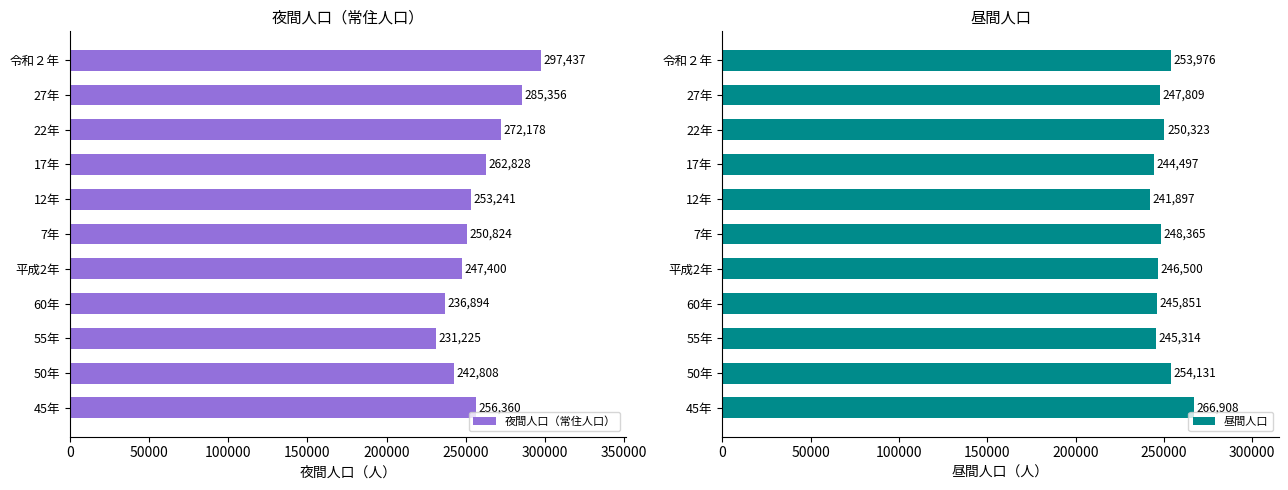

List the series in order of their overall mean, lowest first.

昼間人口, 夜間人口（常住人口）